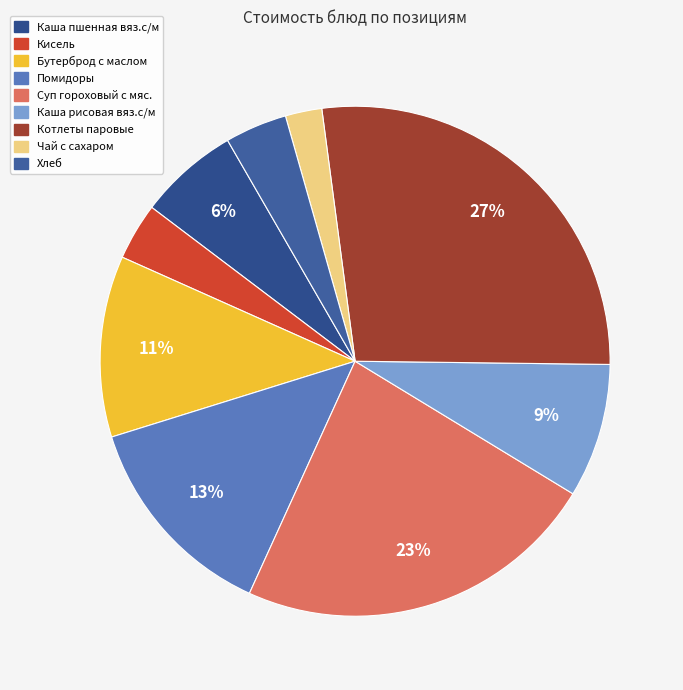

What percentage do Каша пшенная вяз.с/м and Суп гороховый с мяс. together represent?

29.5%